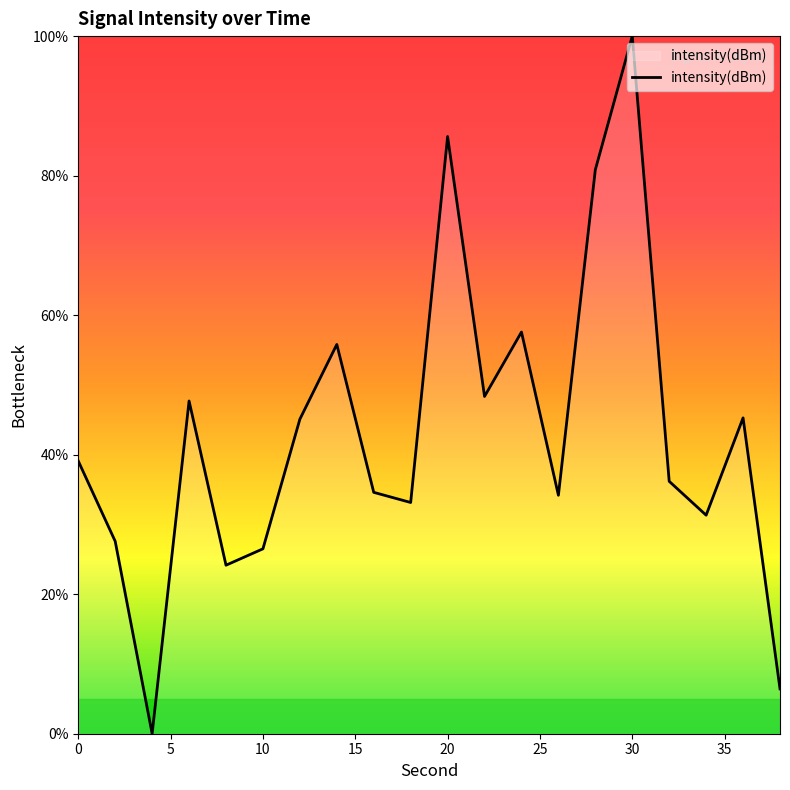

What is the difference between the second highest and second lowest values?

79.2